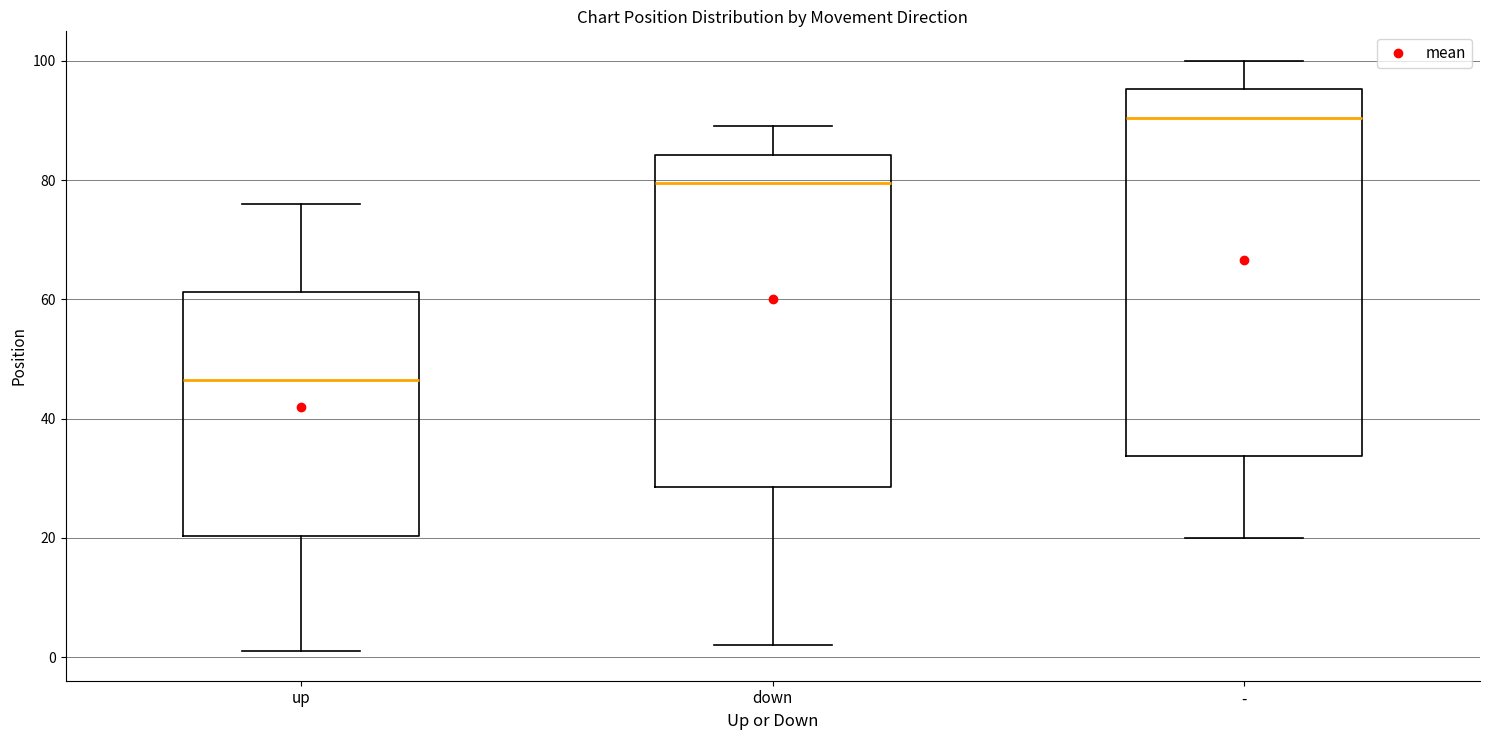

Reading left to right, read every box against the y-axis: the position of its median line, the range the box covers, and the ends of its whiskers. The values are not printed on the chart, so give them approximately, as read against the axis.

up: median 46, box 20 to 62, whiskers 2 to 76
down: median 80, box 28 to 84, whiskers 2 to 90
-: median 90, box 34 to 96, whiskers 20 to 100